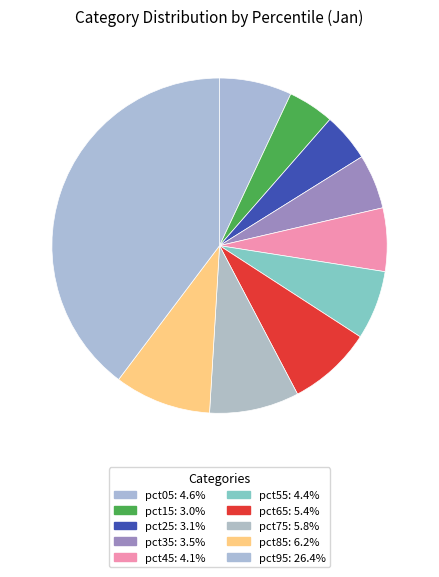

To the nearest percent, what portion does pct35 represent?

5%